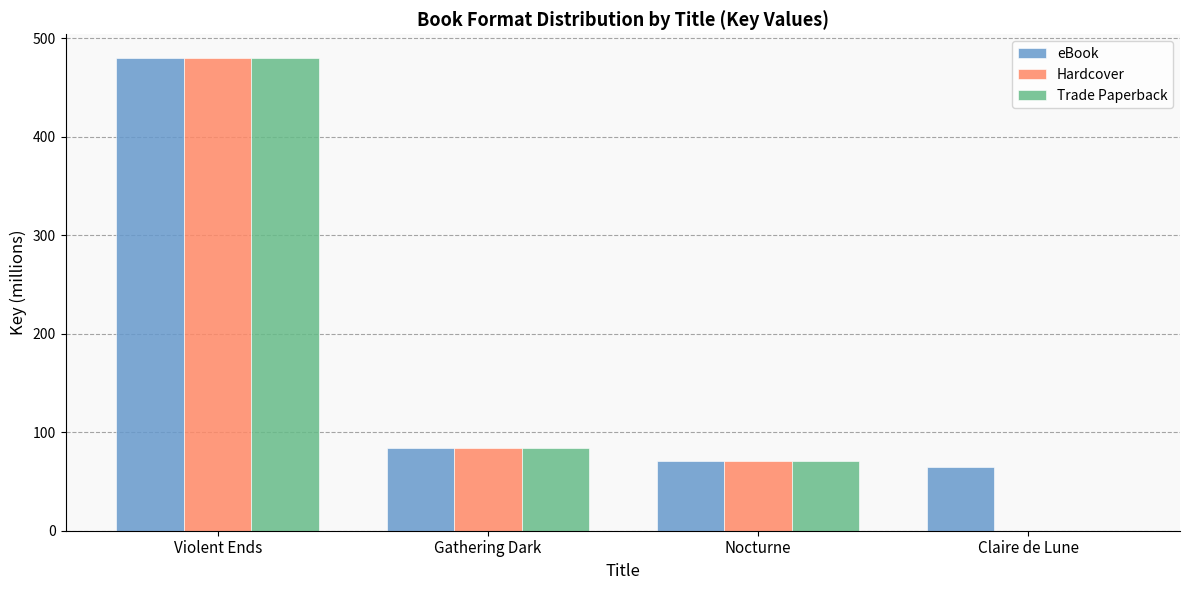

At which label is Trade Paperback closest to 239?

Gathering Dark